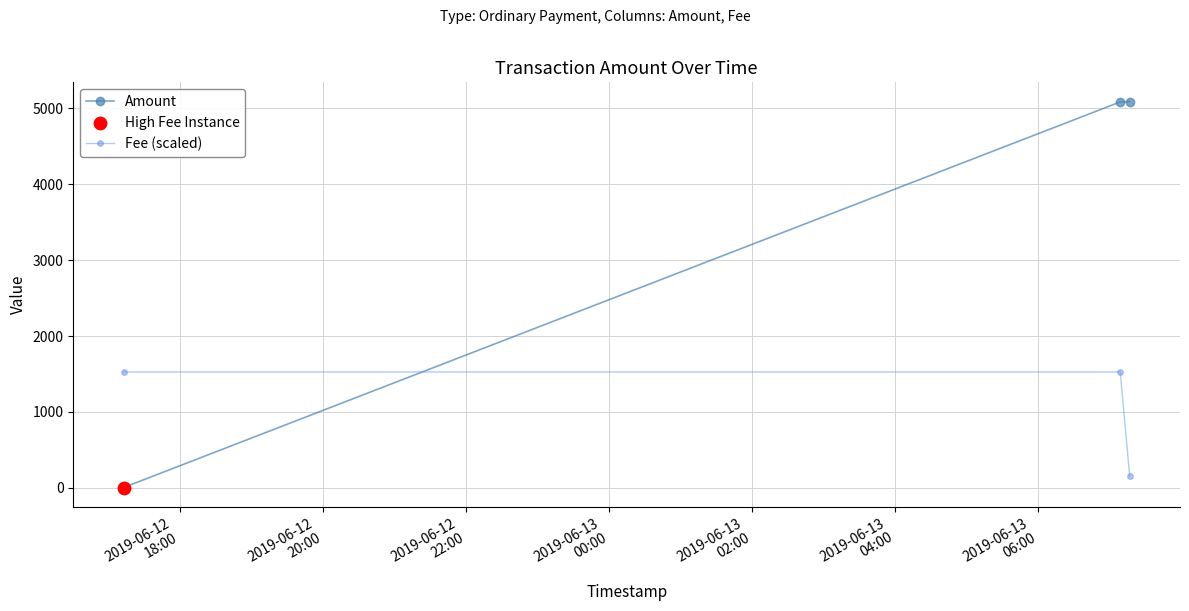

At how many categories does at least one series exceed 474?

3